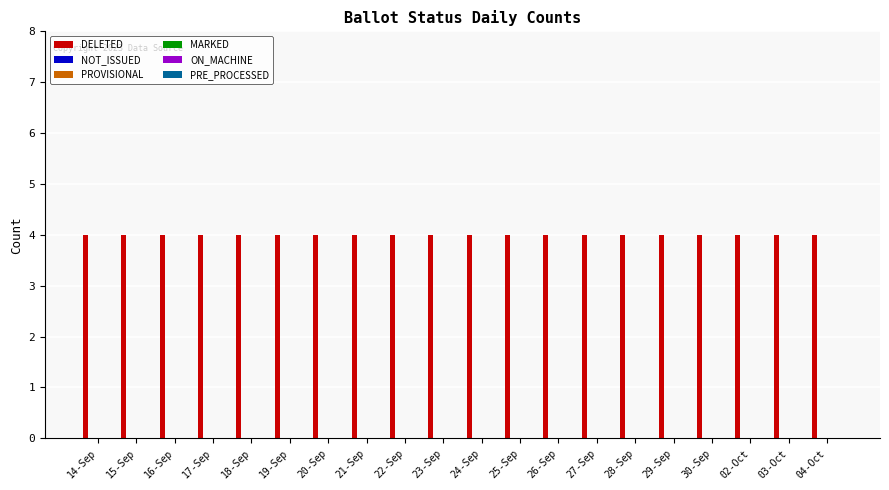

Reading right to left, extract all data points from this chart.

DELETED: 04-Oct=4	03-Oct=4	02-Oct=4	30-Sep=4	29-Sep=4	28-Sep=4	27-Sep=4	26-Sep=4	25-Sep=4	24-Sep=4	23-Sep=4	22-Sep=4	21-Sep=4	20-Sep=4	19-Sep=4	18-Sep=4	17-Sep=4	16-Sep=4	15-Sep=4	14-Sep=4
NOT_ISSUED: 04-Oct=0	03-Oct=0	02-Oct=0	30-Sep=0	29-Sep=0	28-Sep=0	27-Sep=0	26-Sep=0	25-Sep=0	24-Sep=0	23-Sep=0	22-Sep=0	21-Sep=0	20-Sep=0	19-Sep=0	18-Sep=0	17-Sep=0	16-Sep=0	15-Sep=0	14-Sep=0
PROVISIONAL: 04-Oct=0	03-Oct=0	02-Oct=0	30-Sep=0	29-Sep=0	28-Sep=0	27-Sep=0	26-Sep=0	25-Sep=0	24-Sep=0	23-Sep=0	22-Sep=0	21-Sep=0	20-Sep=0	19-Sep=0	18-Sep=0	17-Sep=0	16-Sep=0	15-Sep=0	14-Sep=0
MARKED: 04-Oct=0	03-Oct=0	02-Oct=0	30-Sep=0	29-Sep=0	28-Sep=0	27-Sep=0	26-Sep=0	25-Sep=0	24-Sep=0	23-Sep=0	22-Sep=0	21-Sep=0	20-Sep=0	19-Sep=0	18-Sep=0	17-Sep=0	16-Sep=0	15-Sep=0	14-Sep=0
ON_MACHINE: 04-Oct=0	03-Oct=0	02-Oct=0	30-Sep=0	29-Sep=0	28-Sep=0	27-Sep=0	26-Sep=0	25-Sep=0	24-Sep=0	23-Sep=0	22-Sep=0	21-Sep=0	20-Sep=0	19-Sep=0	18-Sep=0	17-Sep=0	16-Sep=0	15-Sep=0	14-Sep=0
PRE_PROCESSED: 04-Oct=0	03-Oct=0	02-Oct=0	30-Sep=0	29-Sep=0	28-Sep=0	27-Sep=0	26-Sep=0	25-Sep=0	24-Sep=0	23-Sep=0	22-Sep=0	21-Sep=0	20-Sep=0	19-Sep=0	18-Sep=0	17-Sep=0	16-Sep=0	15-Sep=0	14-Sep=0